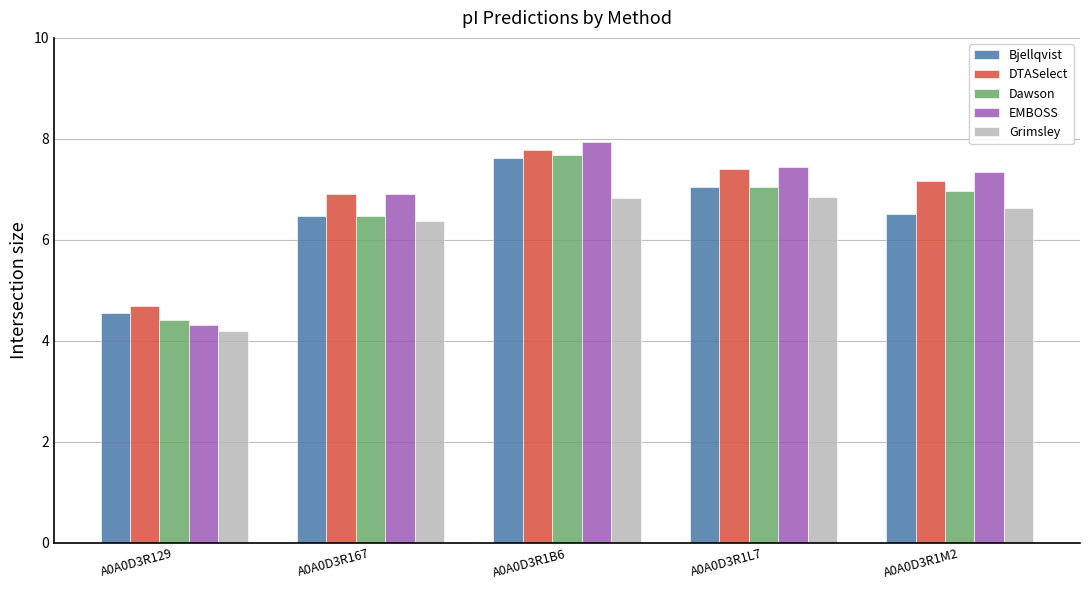

What are all the series names shown in the legend?

Bjellqvist, DTASelect, Dawson, EMBOSS, Grimsley